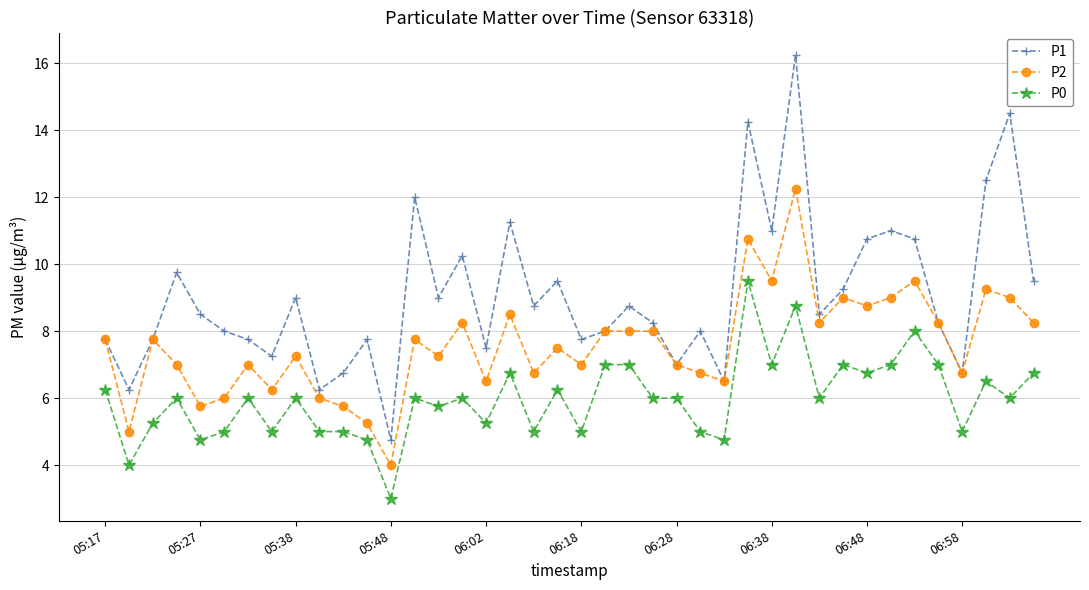

What is the value of the P1 point at the 34th from the left?

11.0